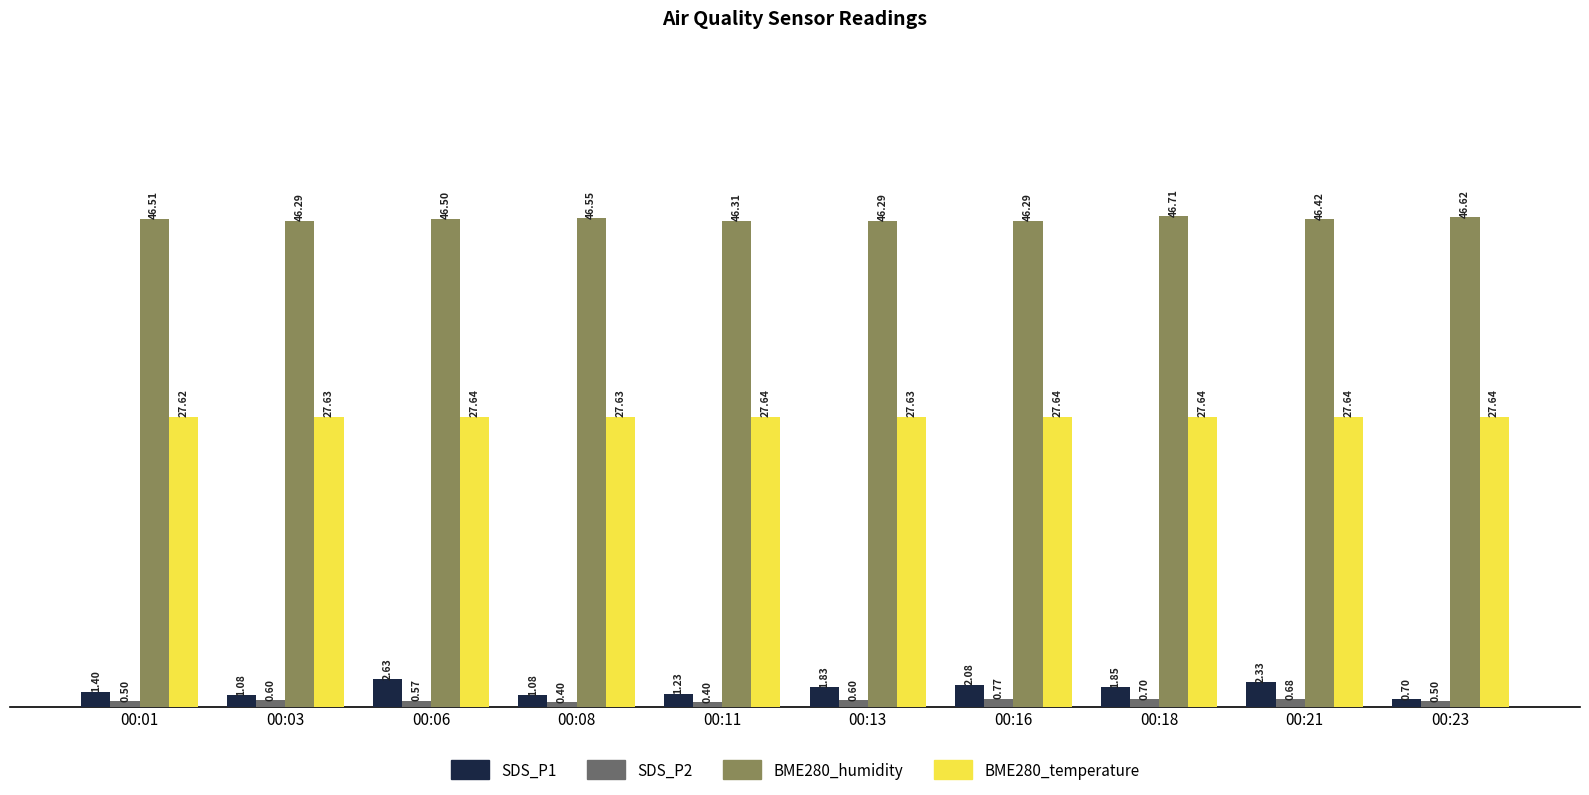

How many categories are shown in the chart?

10